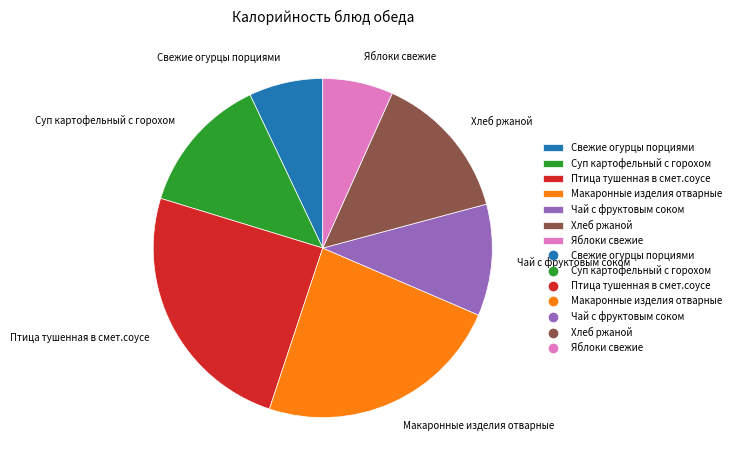

Does any single category account for the majority?

No